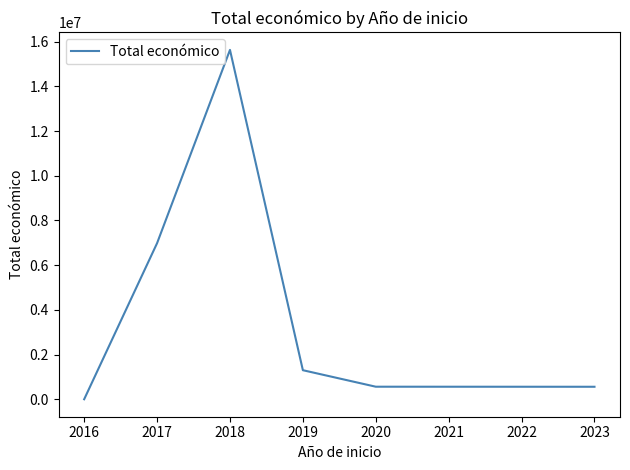

What is the sum of all values?

25062578